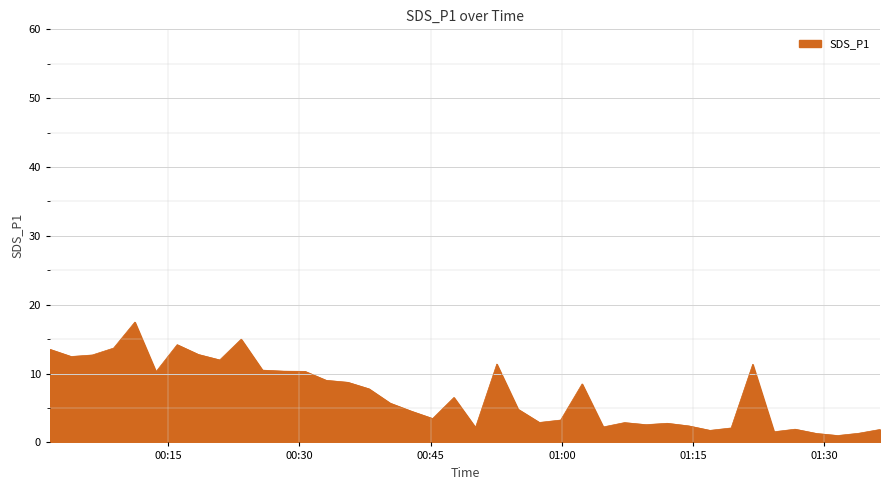

What is the maximum value shown in the chart?

17.5